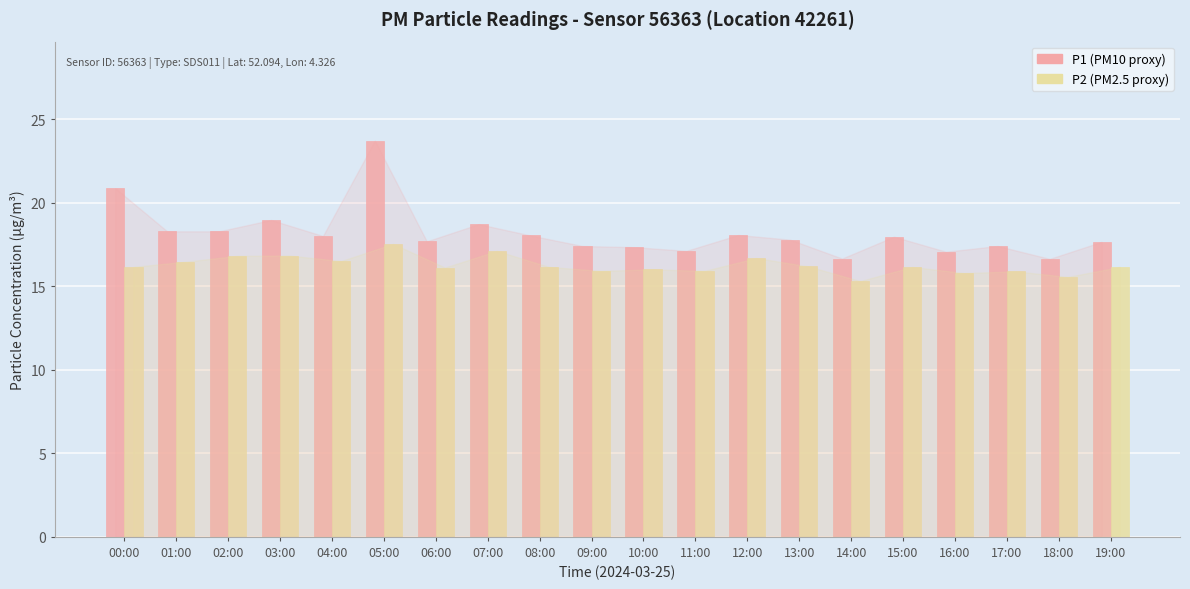

What is the greatest value displayed?

23.7